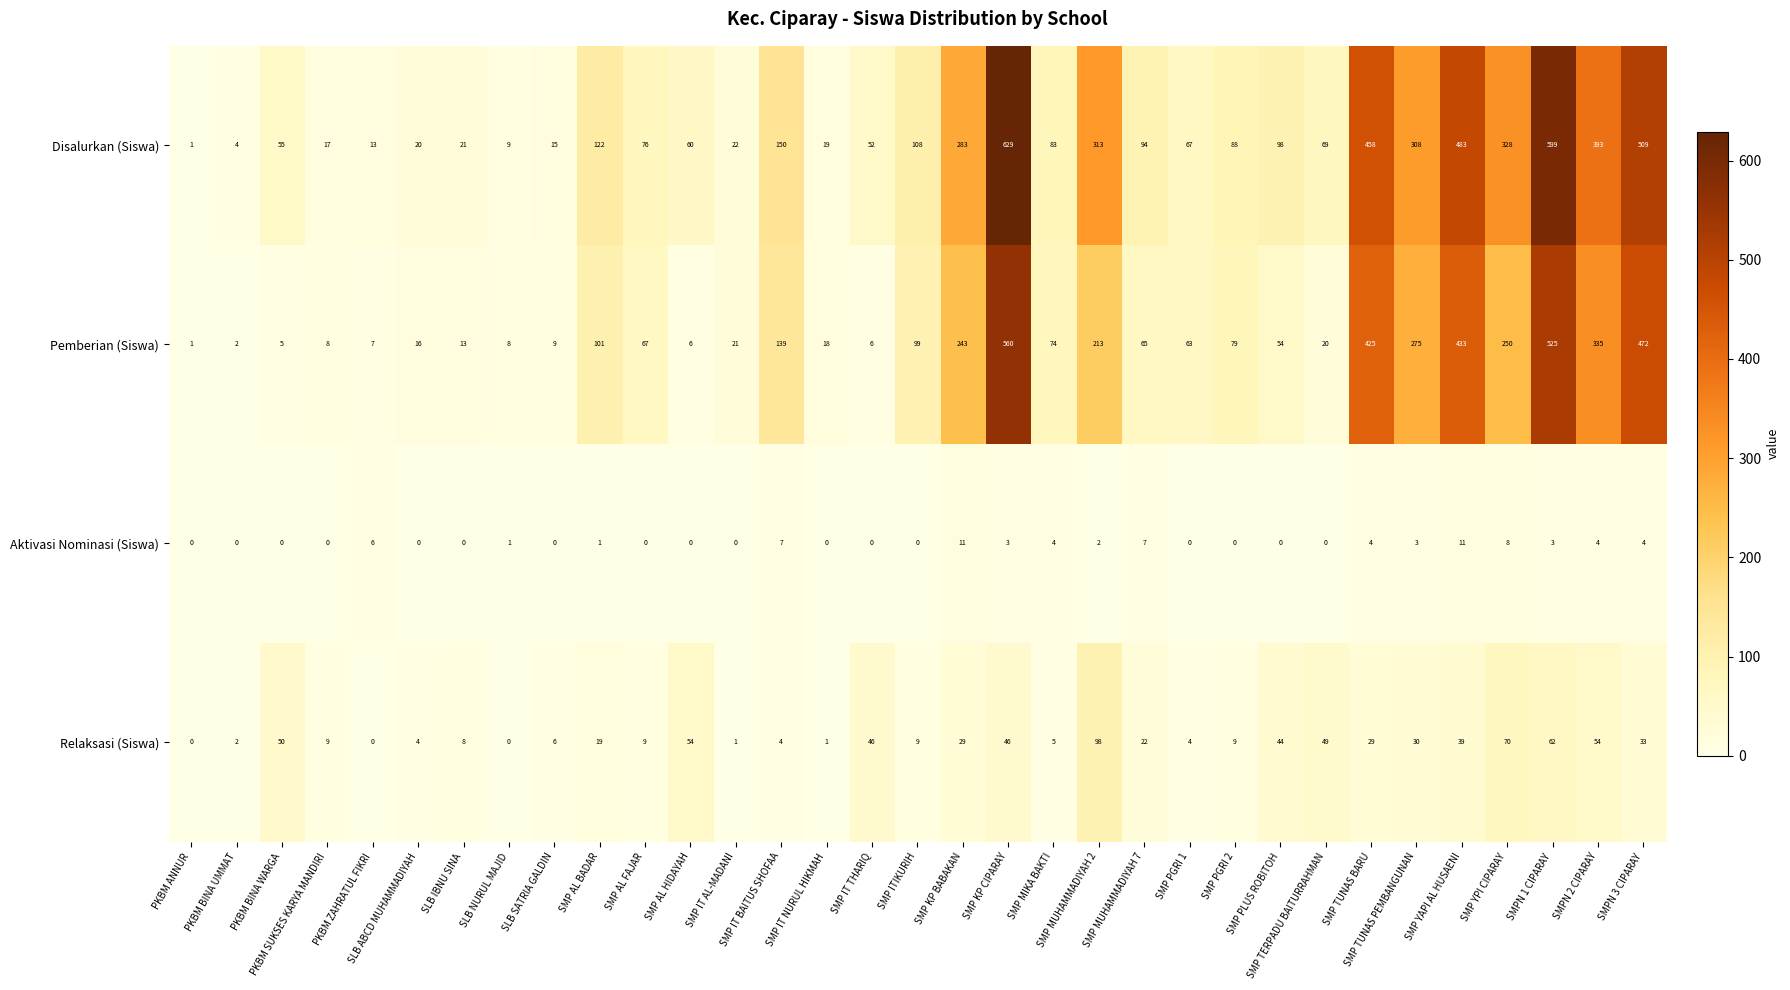

At which label is Pemberian (Siswa) closest to 280?

SMP TUNAS PEMBANGUNAN